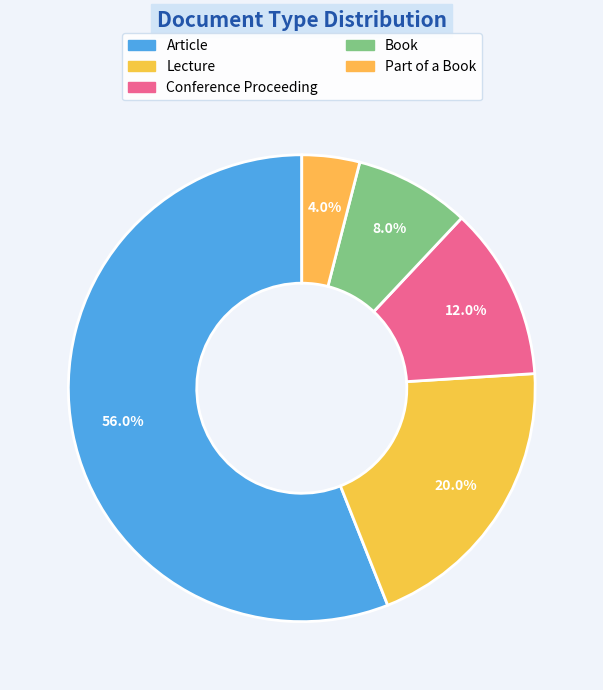

To the nearest percent, what is the difference between the Book and Lecture slice percentages?

12%